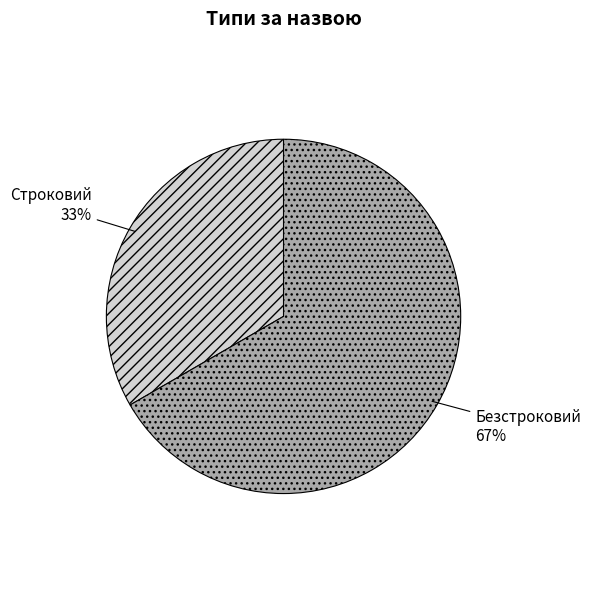

Does any single category account for the majority?

Yes